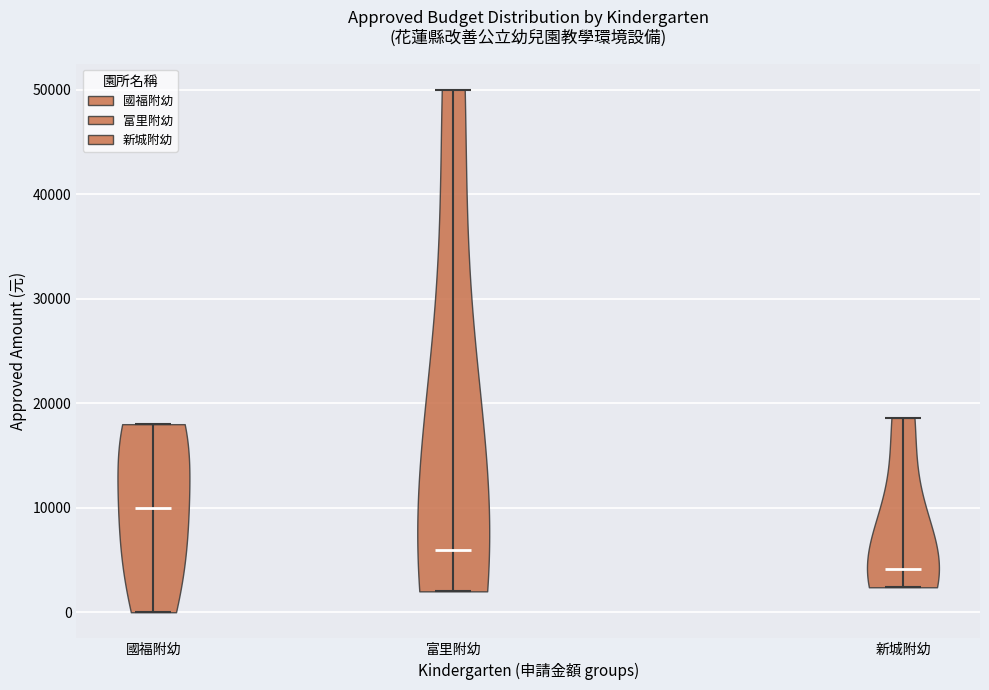

Reading left to right, read every violin against the y-axis: where its median line is, and the lowest and highest points it reaches. The values are not printed on the chart, so give them approximately, as read against the axis.

國福附幼: median line 10000, lowest point 0, highest point 18000
富里附幼: median line 6000, lowest point 2000, highest point 50000
新城附幼: median line 4000, lowest point 2000, highest point 19000